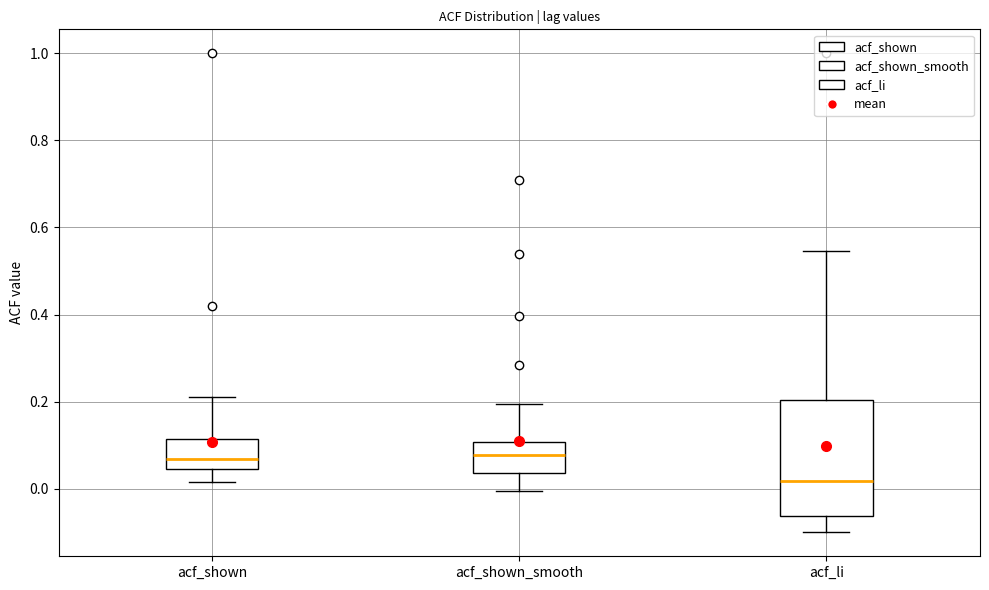

Reading left to right, transcribe this box plot: for each box, give where its median line is, the range the box spans, and where its two whiskers end, as read against the y-axis. The values are not printed on the chart, so give them approximately, as read against the axis.

acf_shown: median 0.06, box 0.04 to 0.12, whiskers 0.02 to 0.22
acf_shown_smooth: median 0.08, box 0.04 to 0.10, whiskers 0.00 to 0.20
acf_li: median 0.02, box -0.06 to 0.20, whiskers -0.10 to 0.54